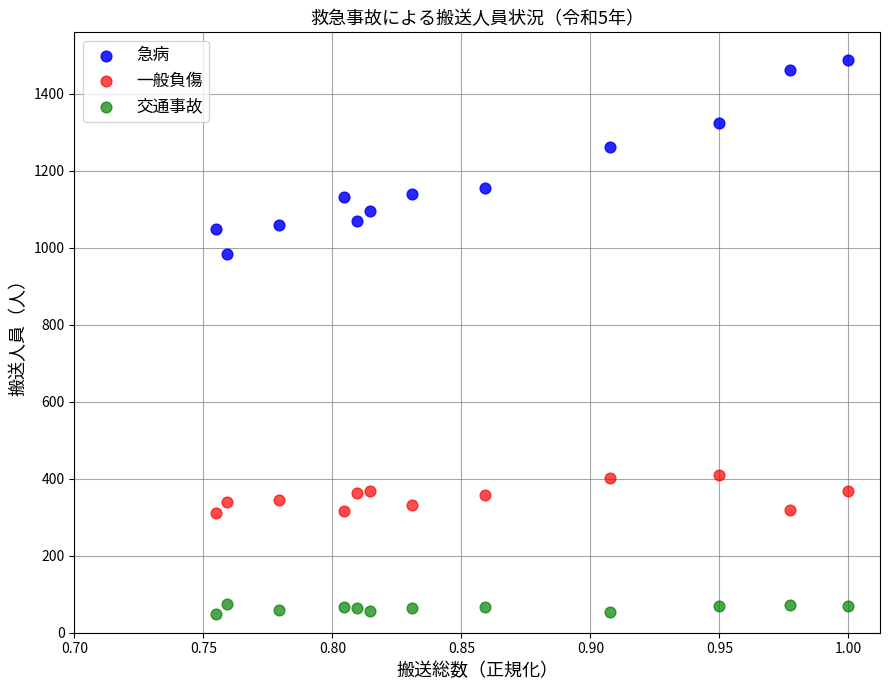

In the 急病 series, what Y value is closest to 1236?

1262